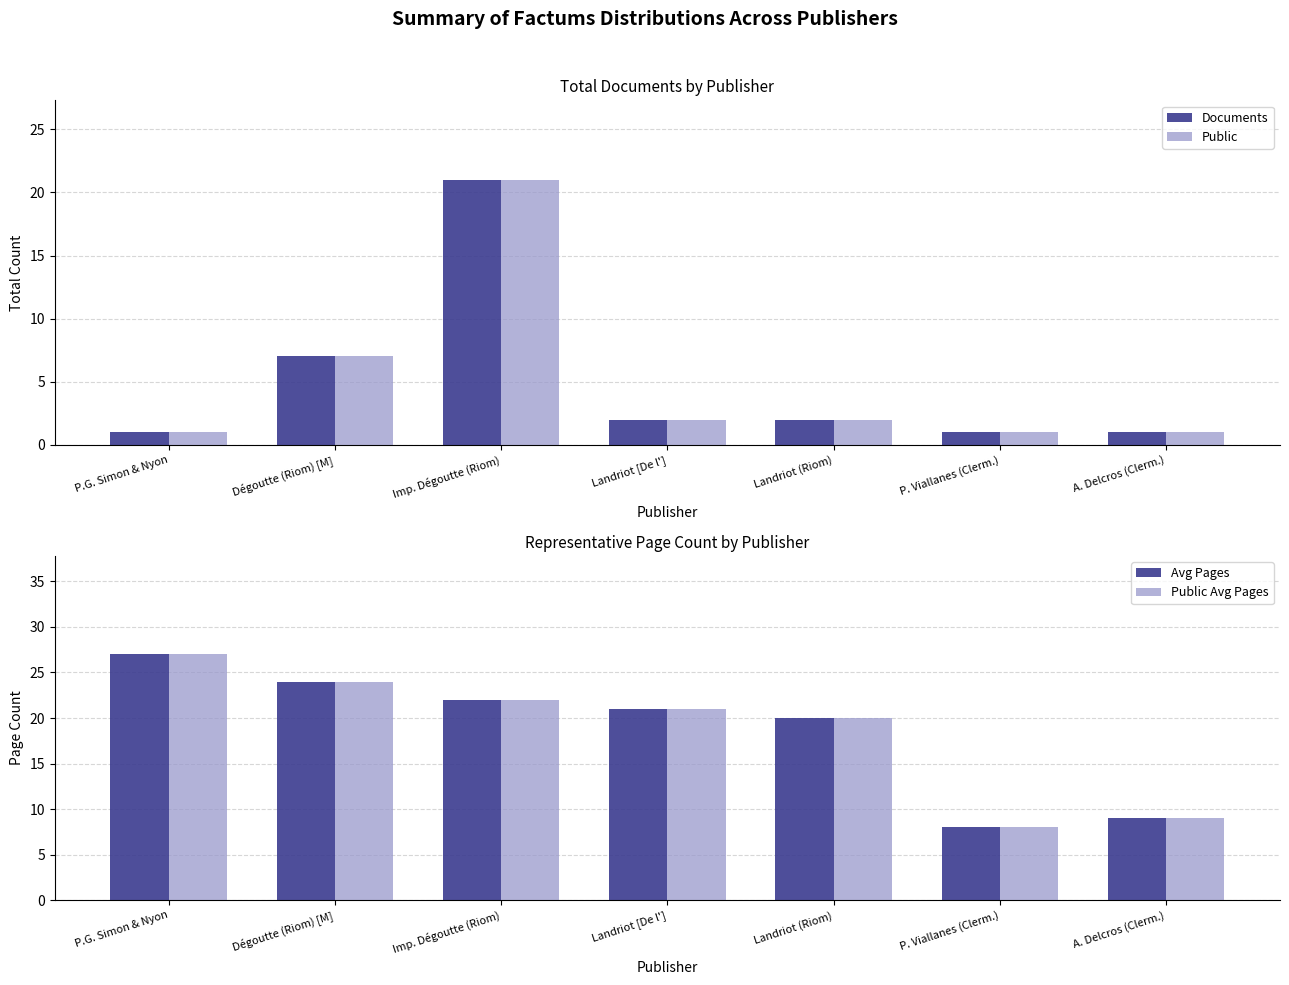

At which label is Public Avg Pages closest to 17?

Landriot (Riom)